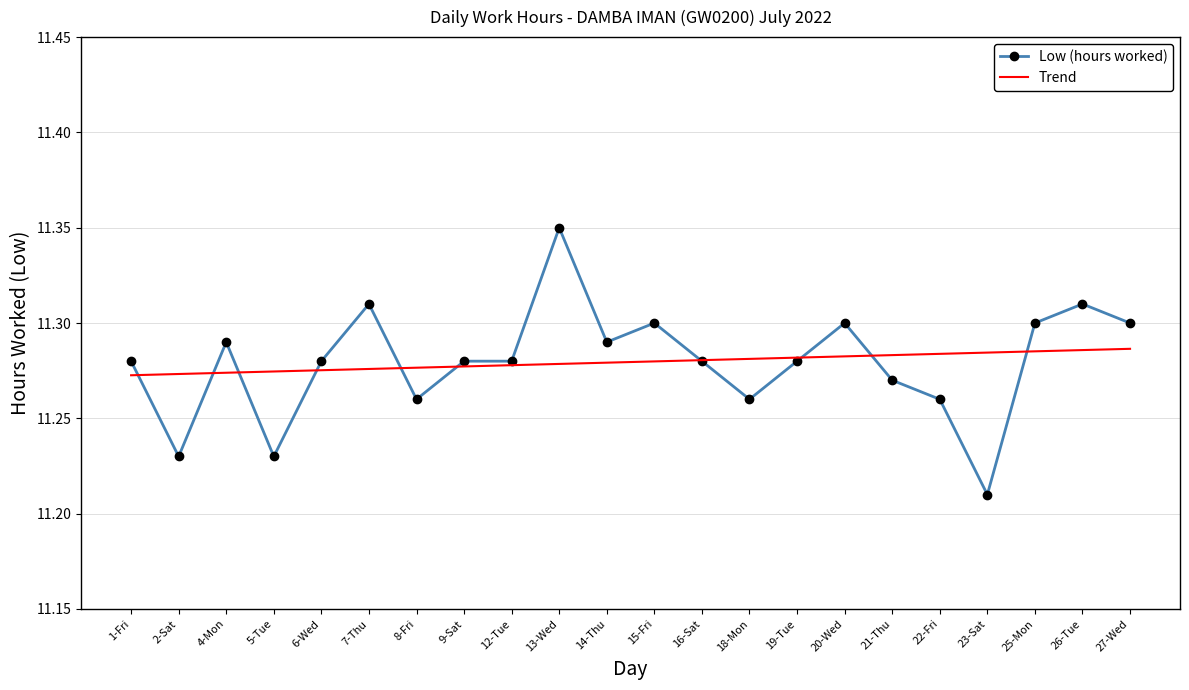

What position from the left is 7-Thu?

6